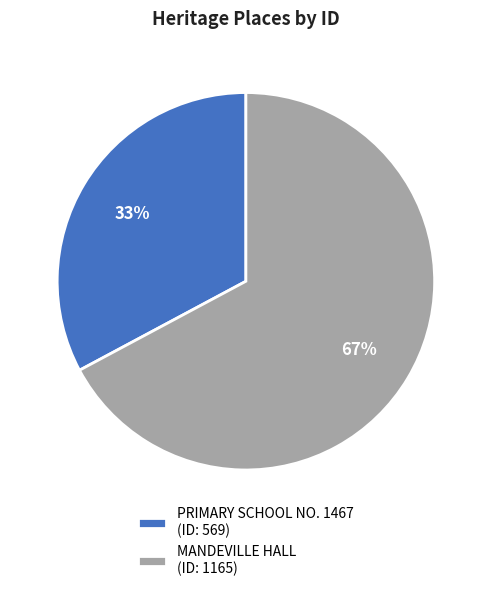

Which has a higher value, MANDEVILLE HALL (ID: 1165) or PRIMARY SCHOOL NO. 1467 (ID: 569)?

MANDEVILLE HALL (ID: 1165)